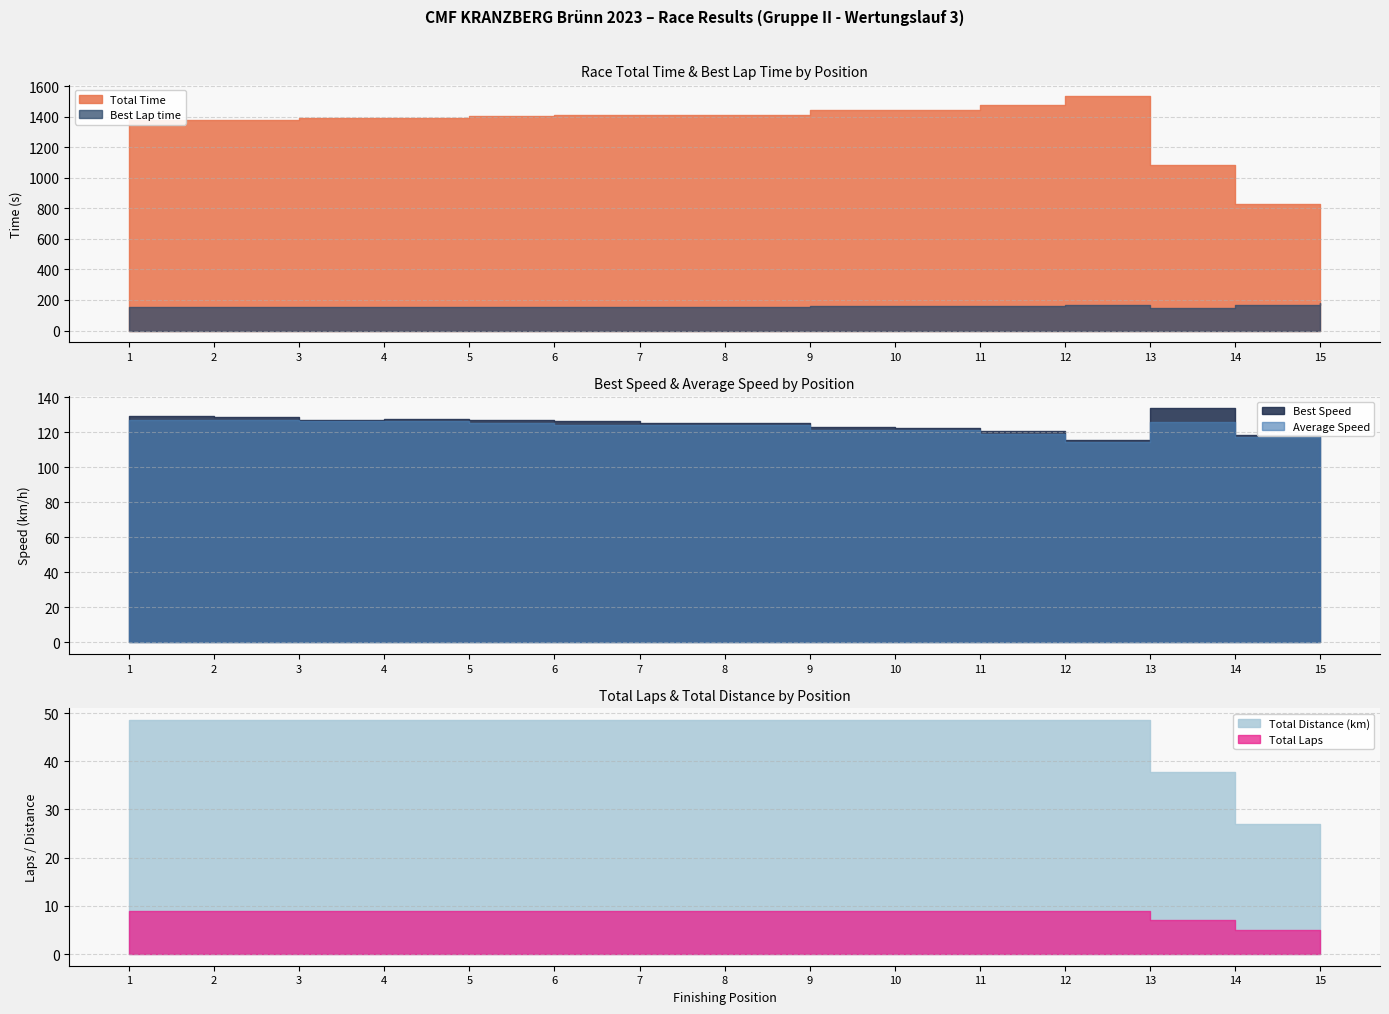

How many values in the Total Time series are below 1401?

7